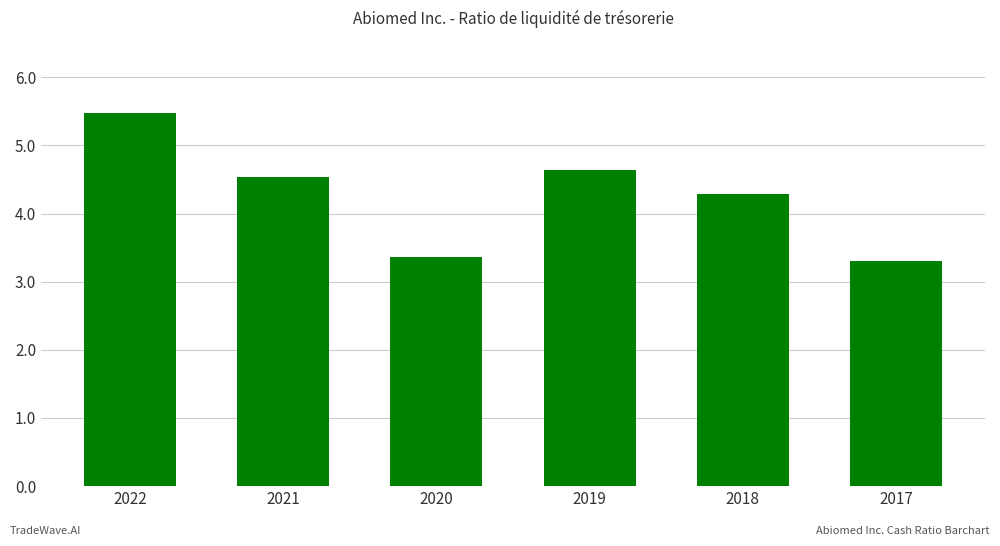

What is the greatest value displayed?

5.5